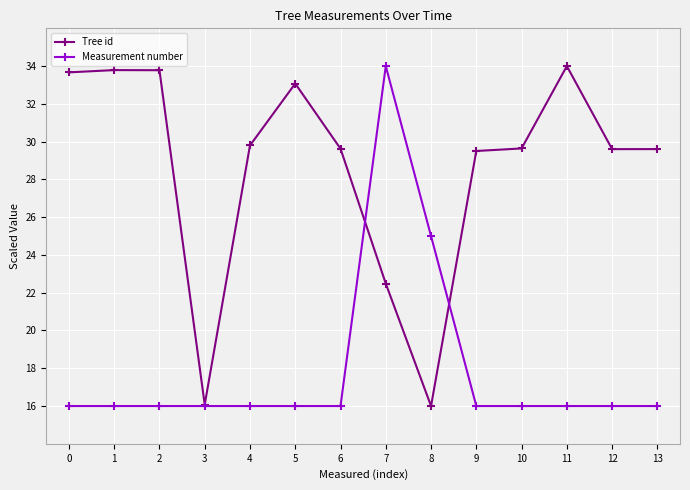

What is the spread (max minus min) of values at 7?

11.5